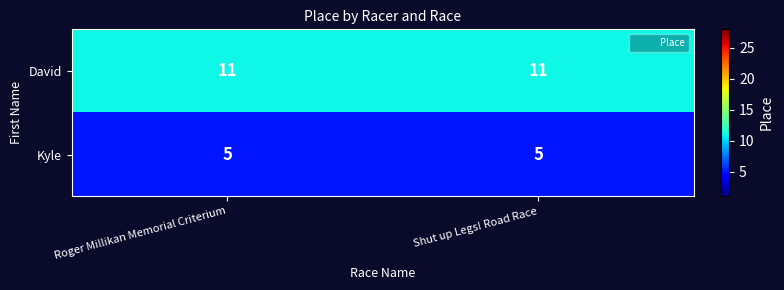

The value of Kyle at Roger Millikan Memorial Criterium is 9. True or false?

False